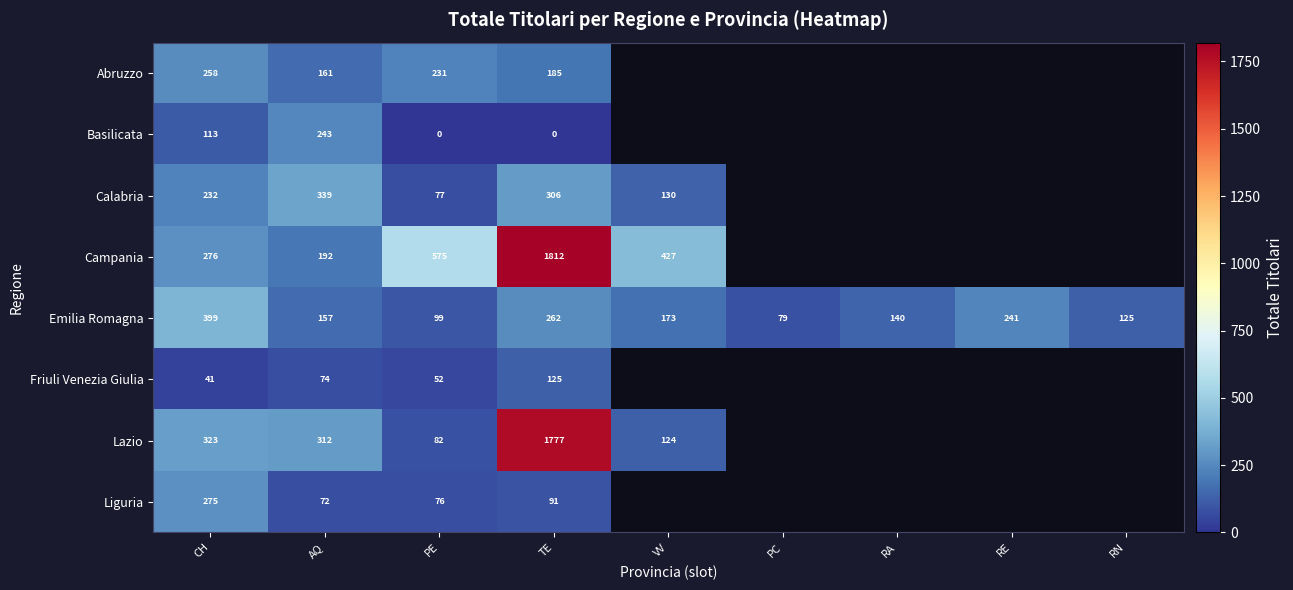

Is it true that Calabria equals 183 at VV?

False